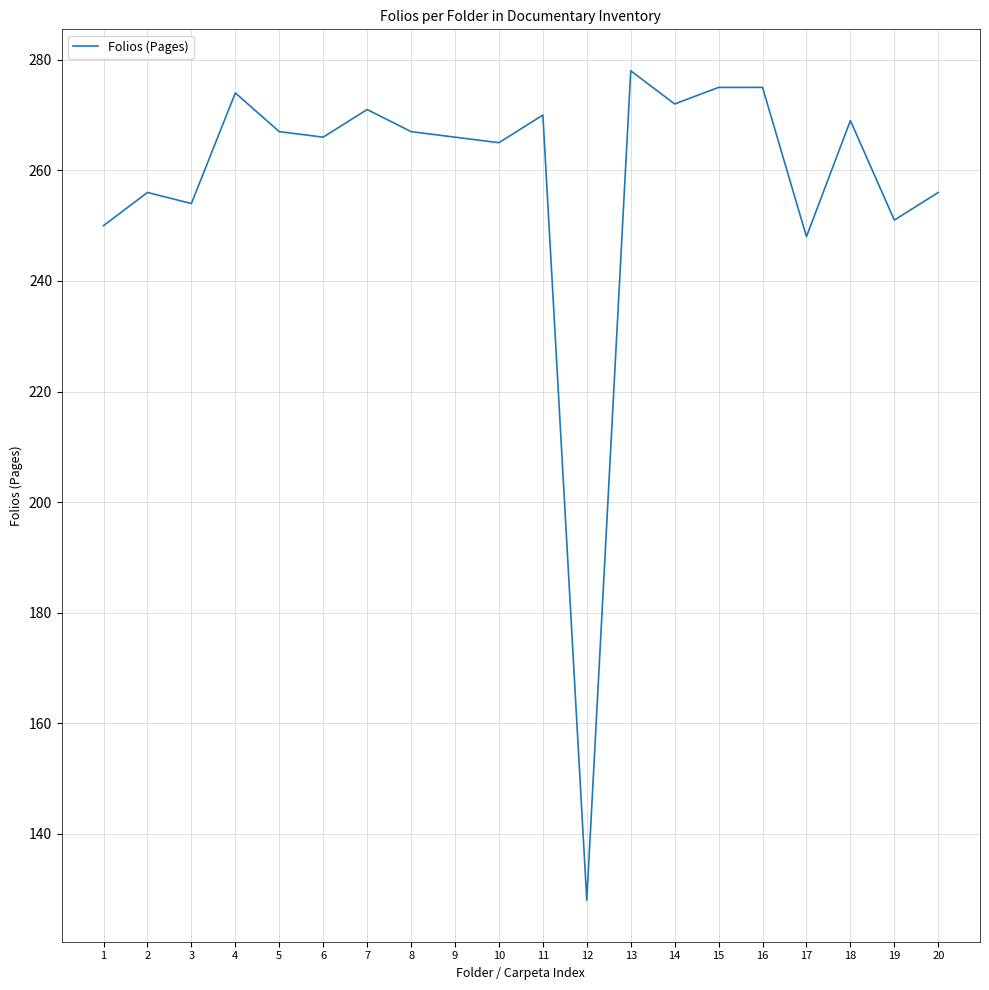

How many values are below 267?

10